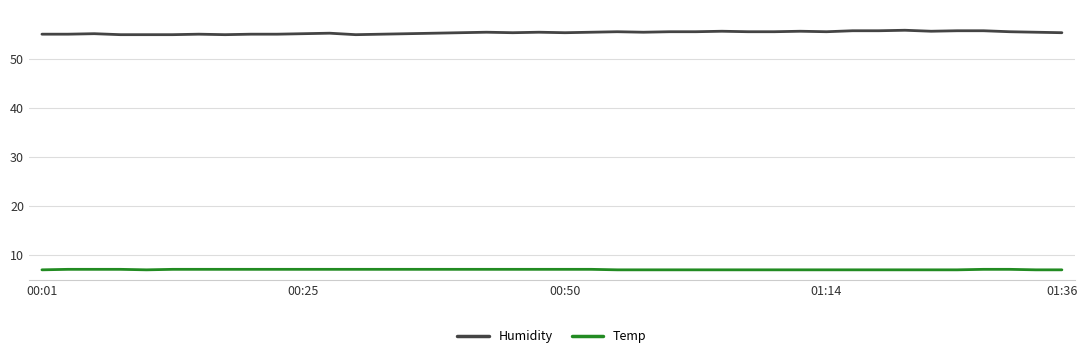

True or false: Temp and Humidity cross at least once.

False